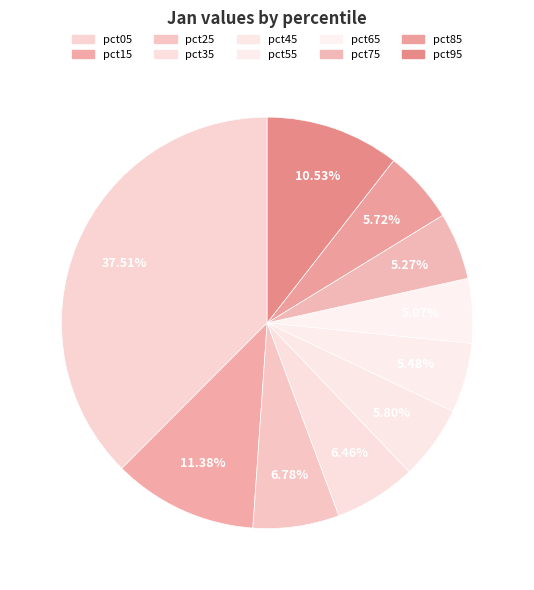

Count the number of slices in the pie.

10